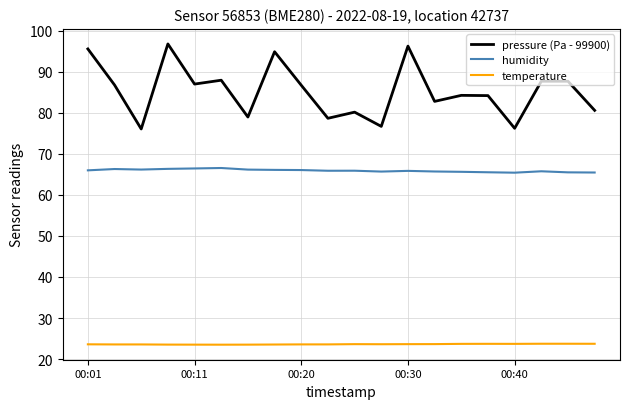

Does the chart have visible grid lines?

Yes